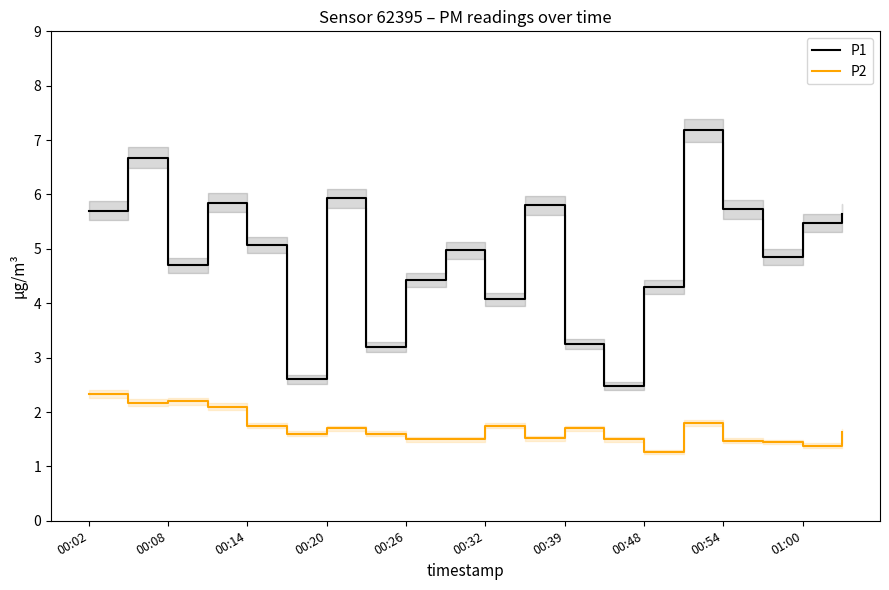

True or false: P1 and P2 intersect in this chart.

False